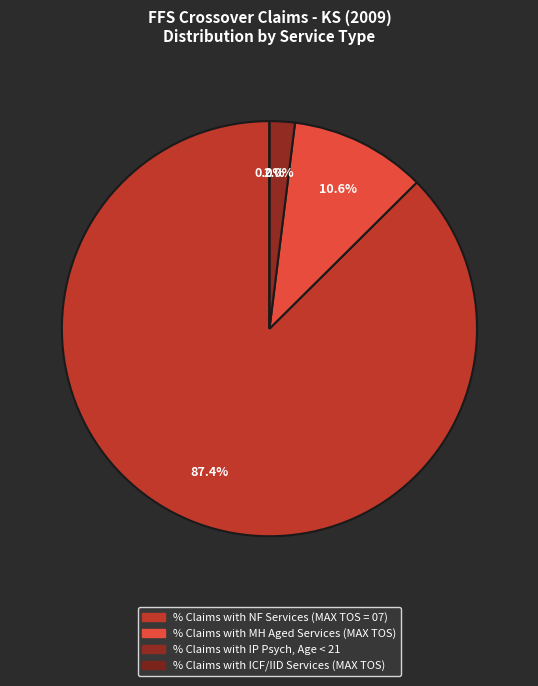

What is the change in value from % Claims with NF Services (MAX TOS = 07) to % Claims with ICF/IID Services (MAX TOS)?

-87.4